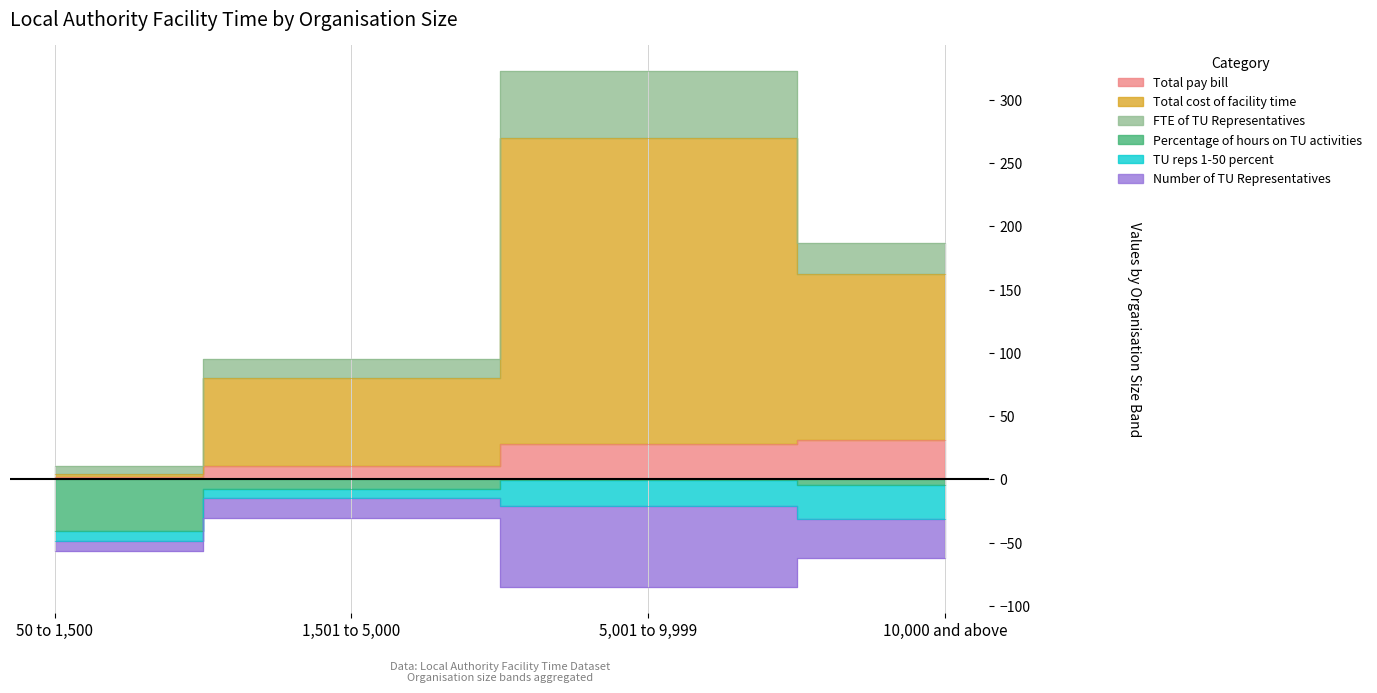

At which category is the sum across all series the highest?

5,001 to 9,999